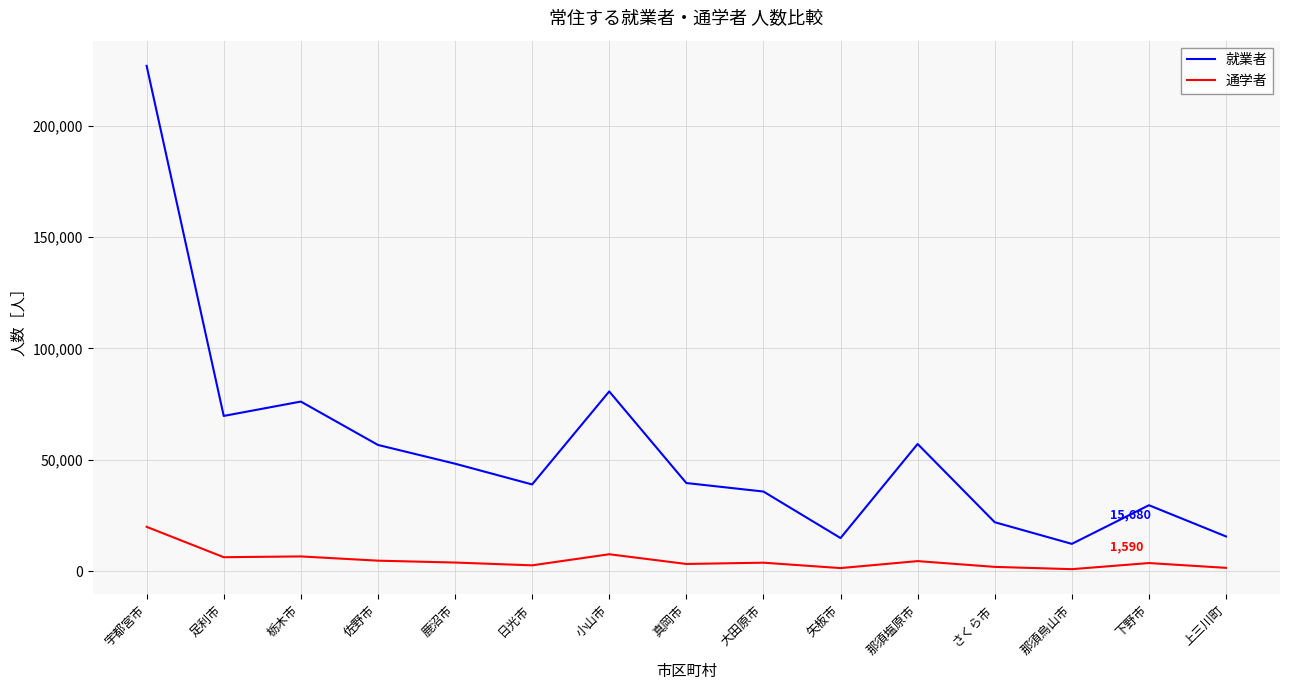

Rank the series by their maximum value, from lowest to highest.

通学者, 就業者